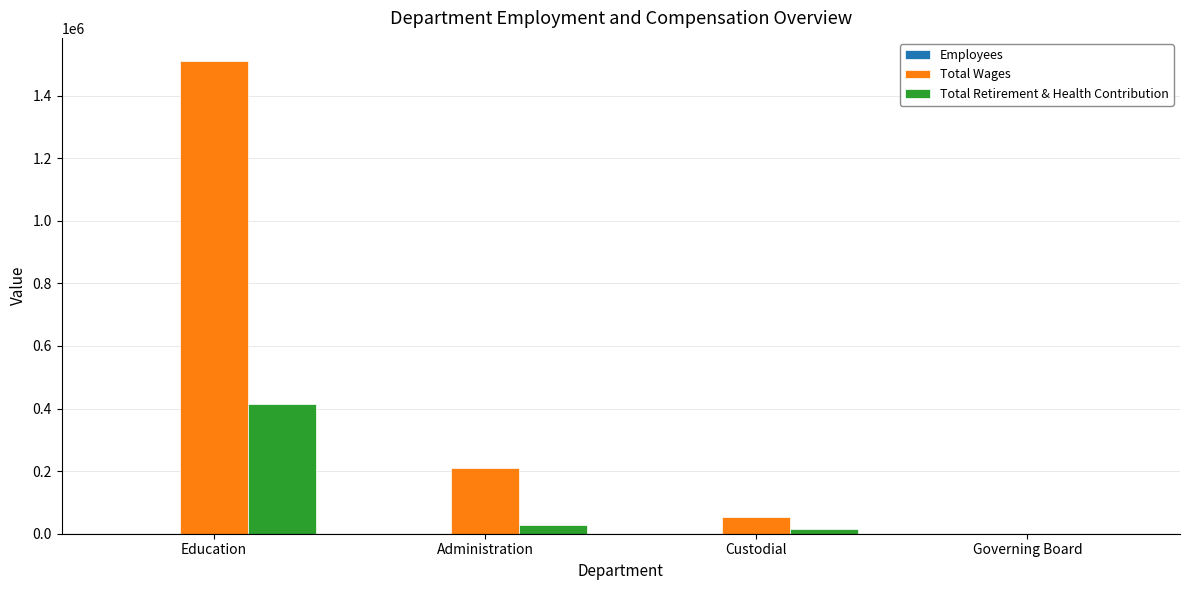

How many distinct data groups are displayed?

3